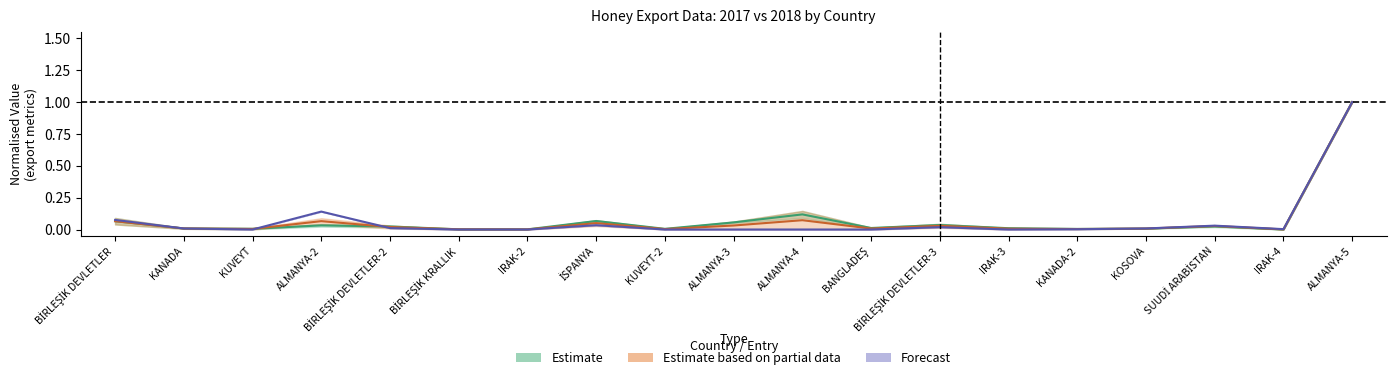

What is the difference between the maximum and minimum values in the Tutar ($) 2017 series?

1.0